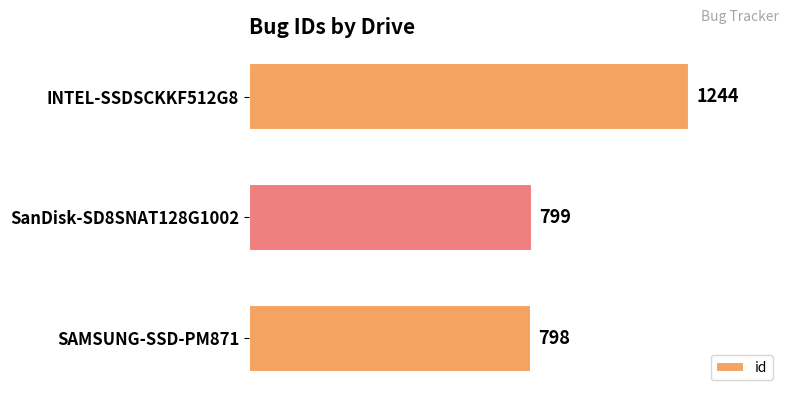

What is the sum of all values?

2841